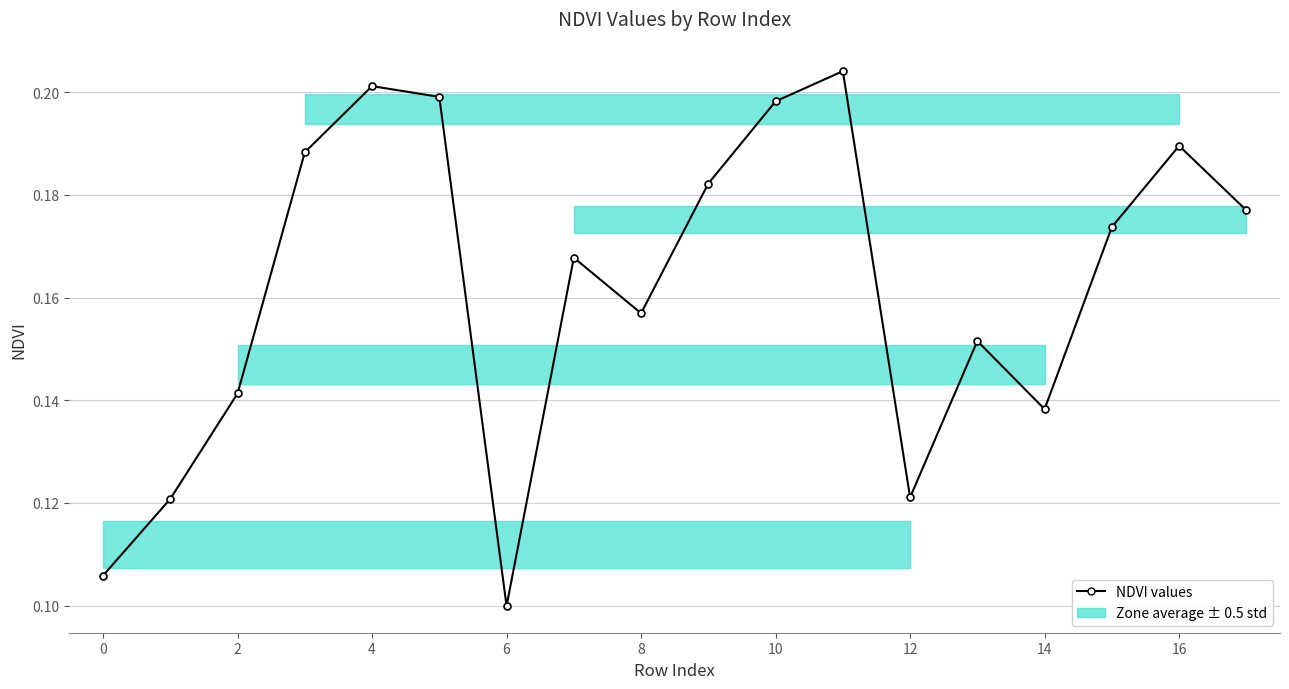

True or false: the data has more than 0 interior local peaks.

True